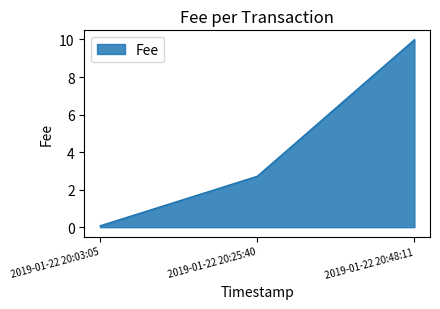

Is it true that the value at 2019-01-22 20:25:40 is 1.0?

False